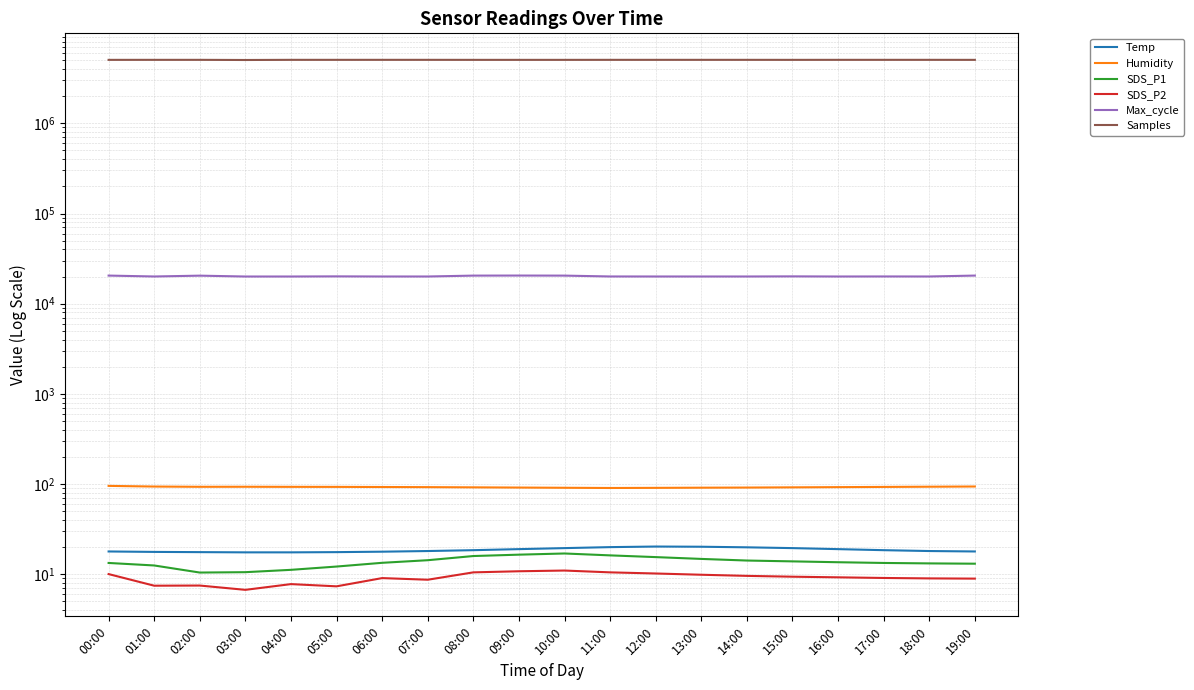

True or false: Samples and Humidity intersect in this chart.

False